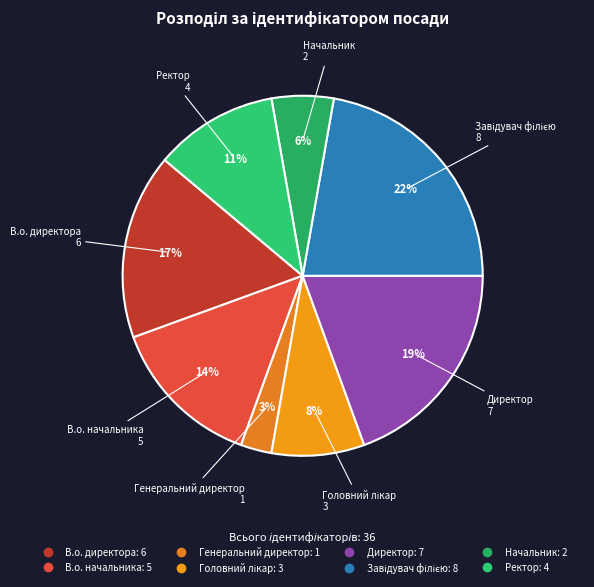

Is there a majority slice in this chart?

No